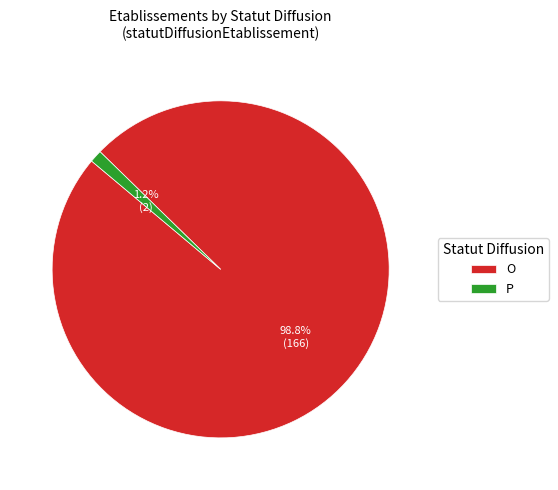

Which has a higher value, P or O?

O